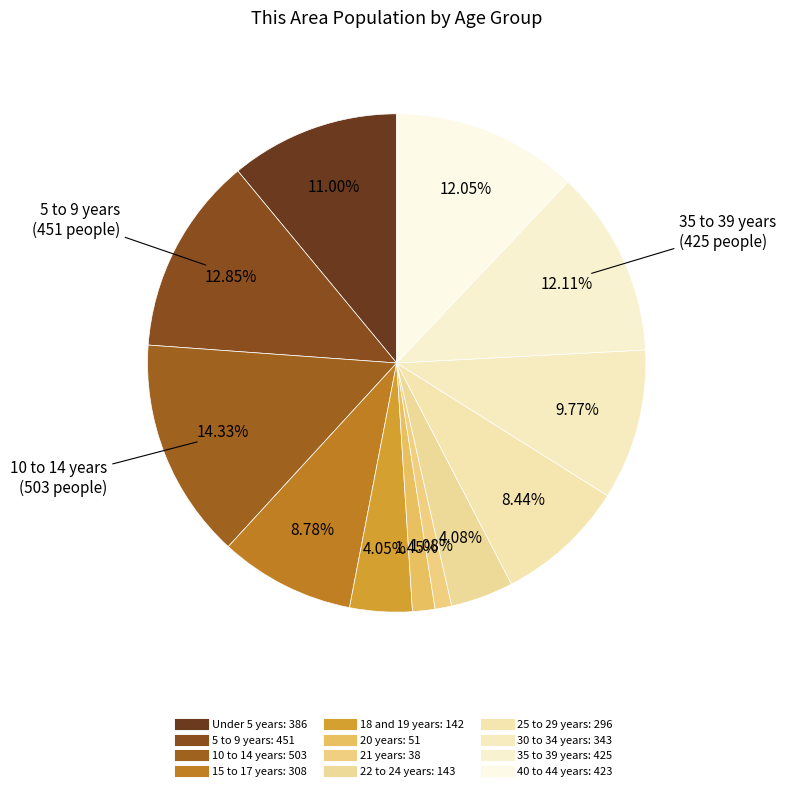

What is the ratio of the value at 40 to 44 years to the value at 25 to 29 years?

1.4